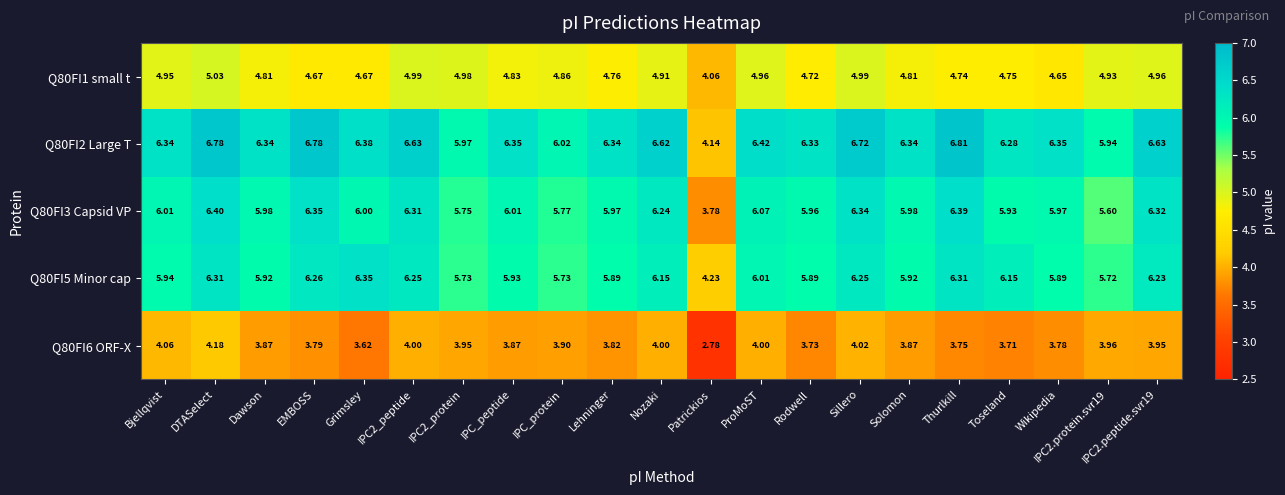

Which category has the lowest value across all series?

Patrickios